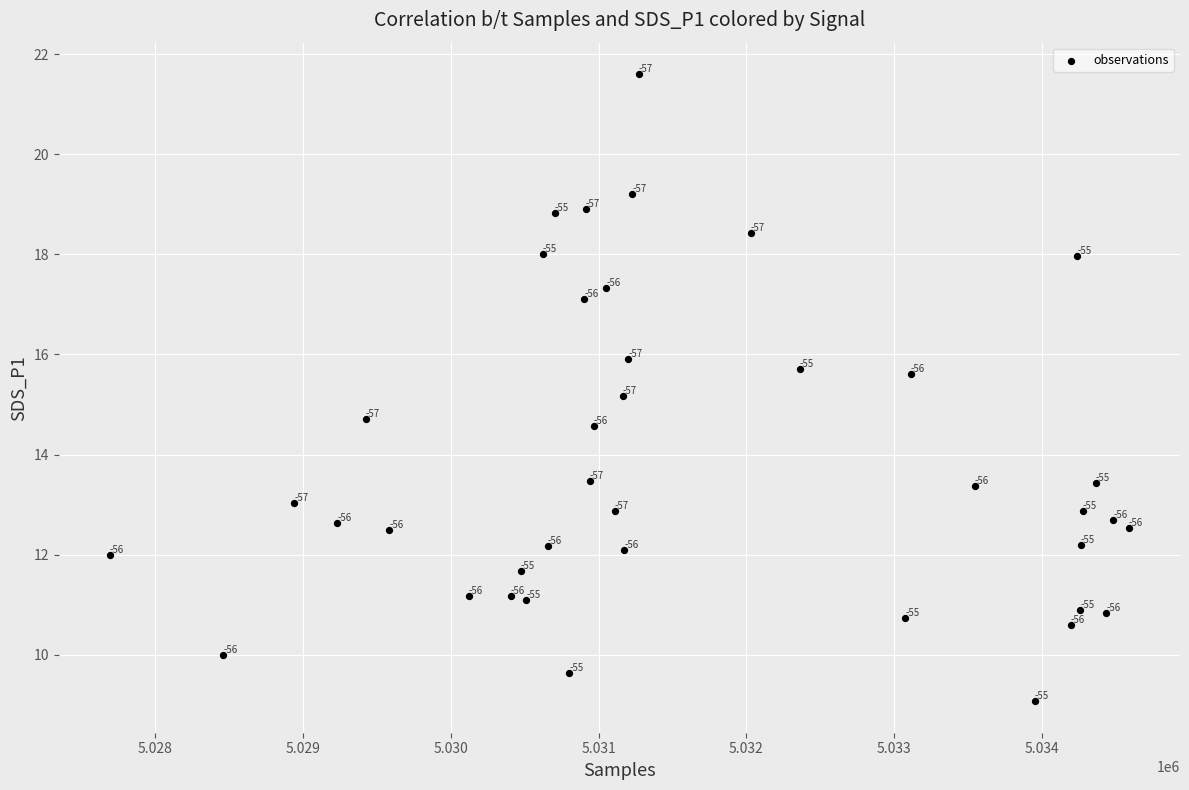

What Y value in the scatter plot is closest to 15?

15.2